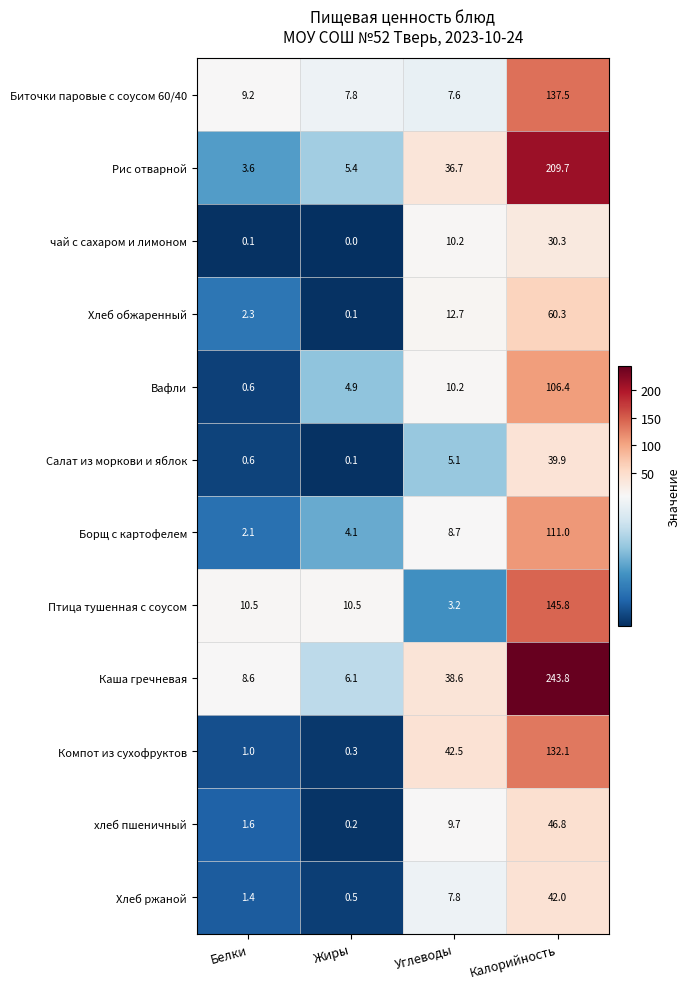

Rank the categories by Биточки паровые с соусом 60/40 value from lowest to highest.

Углеводы, Жиры, Белки, Калорийность